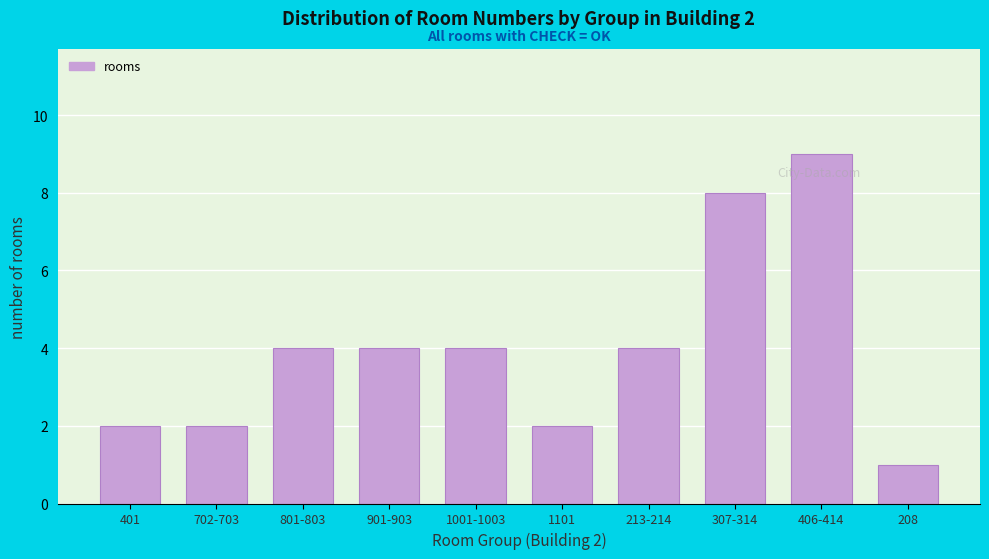

Reading left to right, what are all the values shown in this chart?

401=2	702-703=2	801-803=4	901-903=4	1001-1003=4	1101=2	213-214=4	307-314=8	406-414=9	208=1